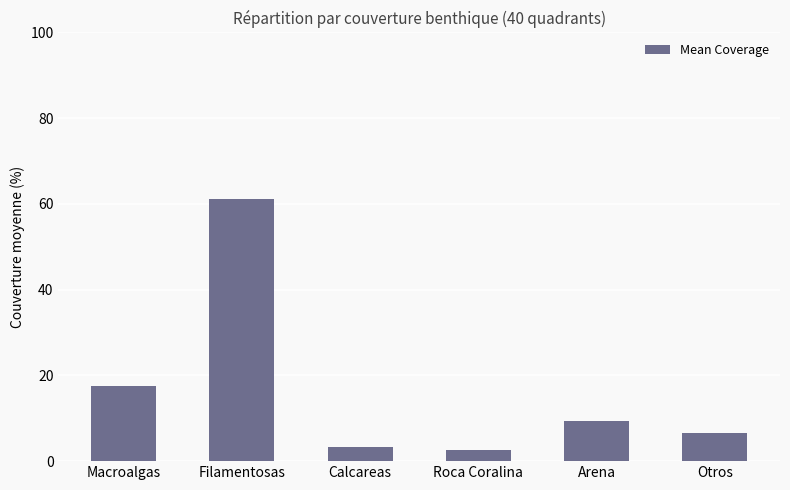

What is the ratio of the value at Filamentosas to the value at Arena?

6.6